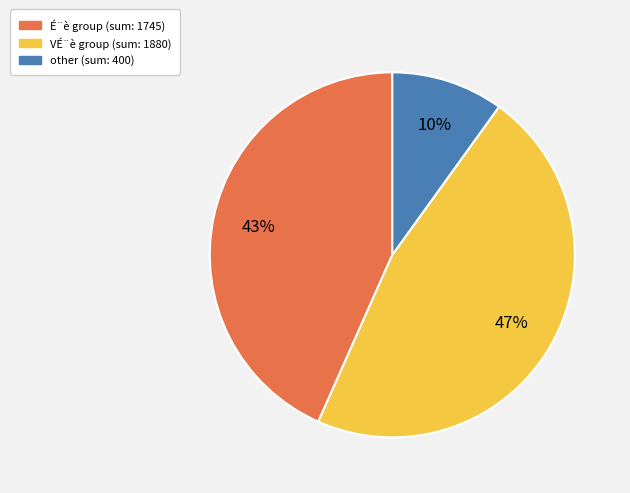

To the nearest percent, what is the difference between the largest and smallest slice percentages?

37%